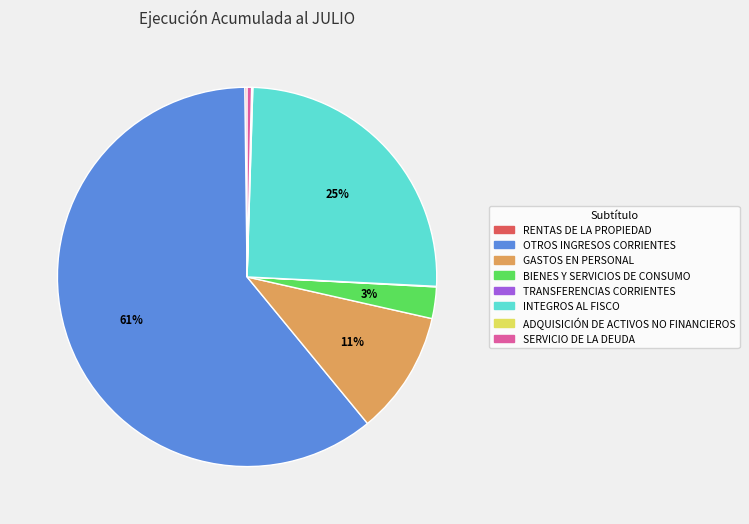

Which category has the biggest portion of the pie?

OTROS INGRESOS CORRIENTES